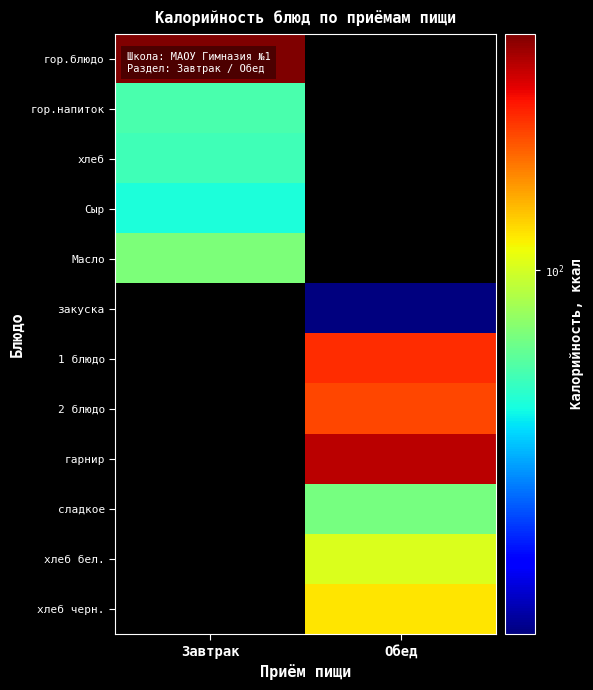

What is the total value across all series at Завтрак?

547.9